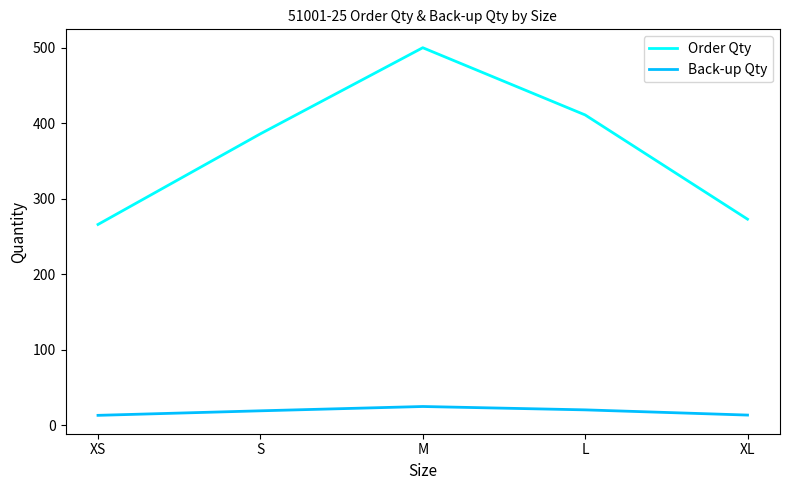

At L, list the series in order from smallest to largest.

Back-up Qty, Order Qty